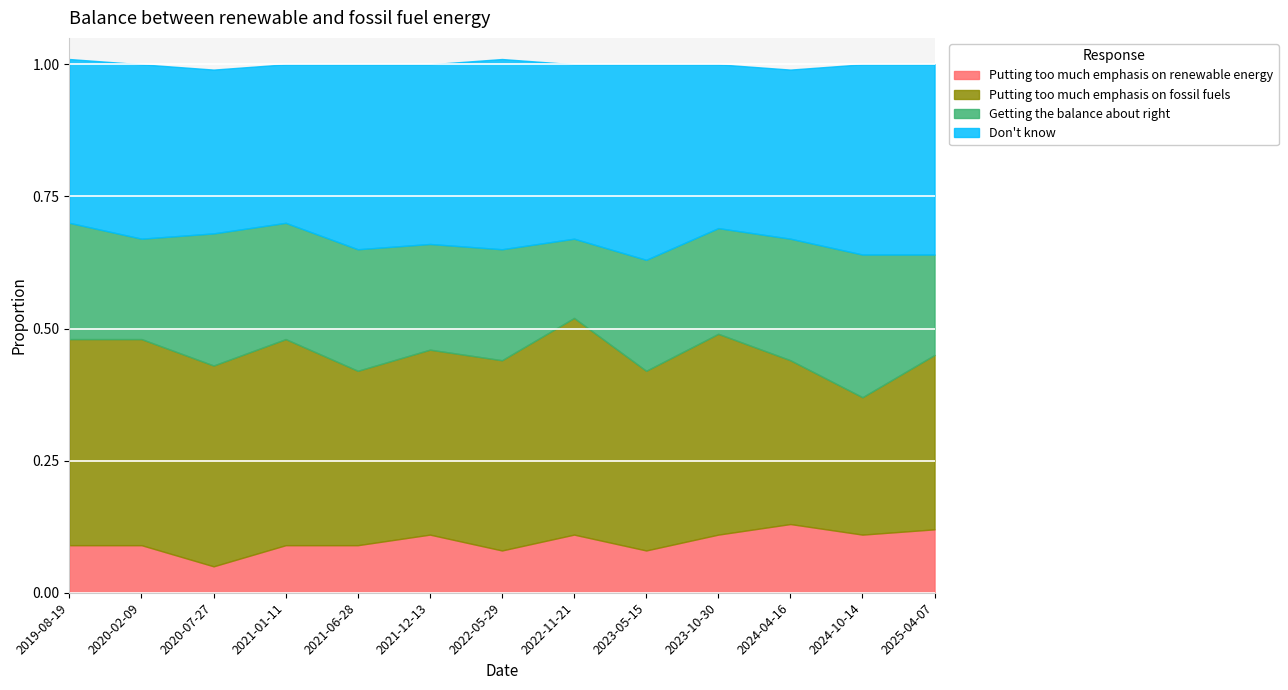

True or false: Don't know and Putting too much emphasis on fossil fuels cross at least once.

True